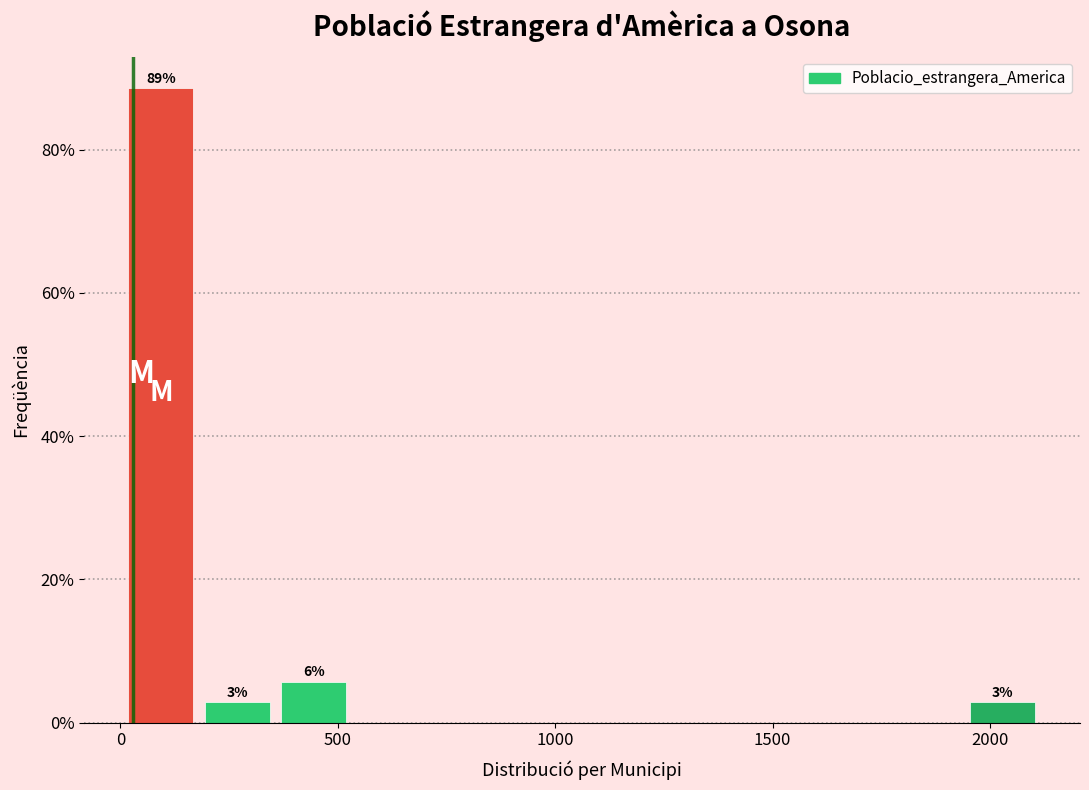

Read against the x-axis, roughly where is the centre of the tallest bar?

100